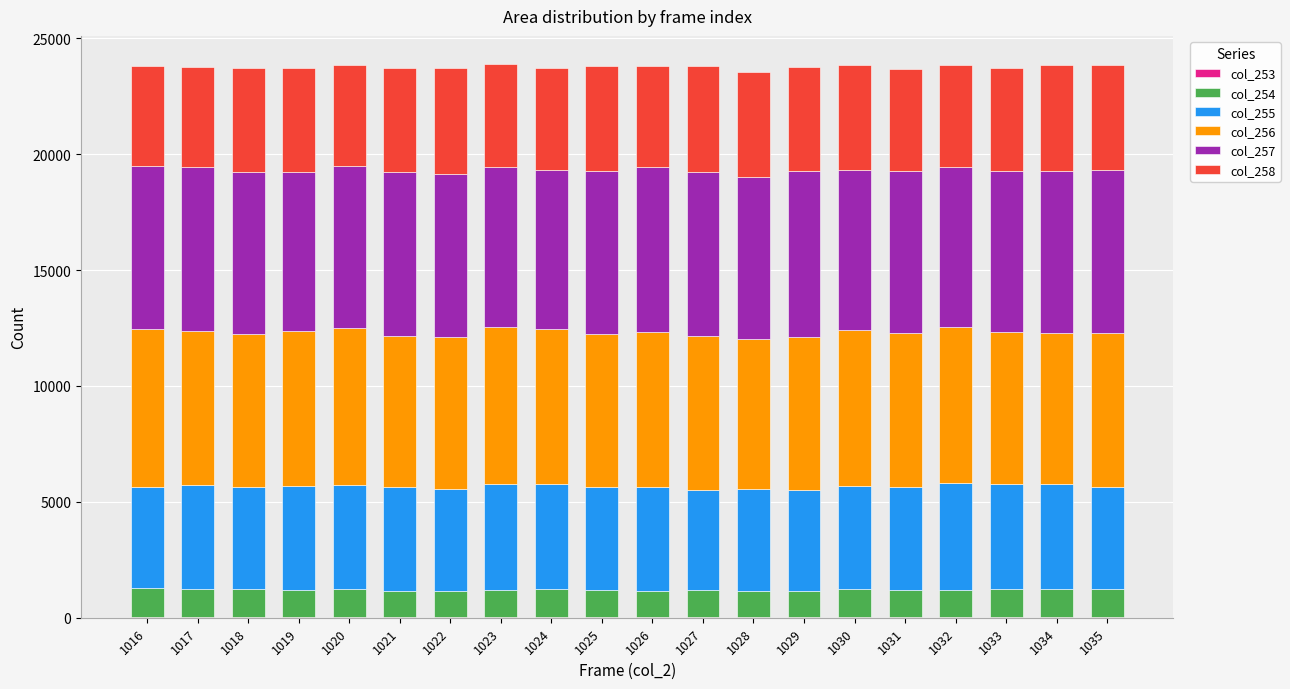

Are the bars horizontal?

No